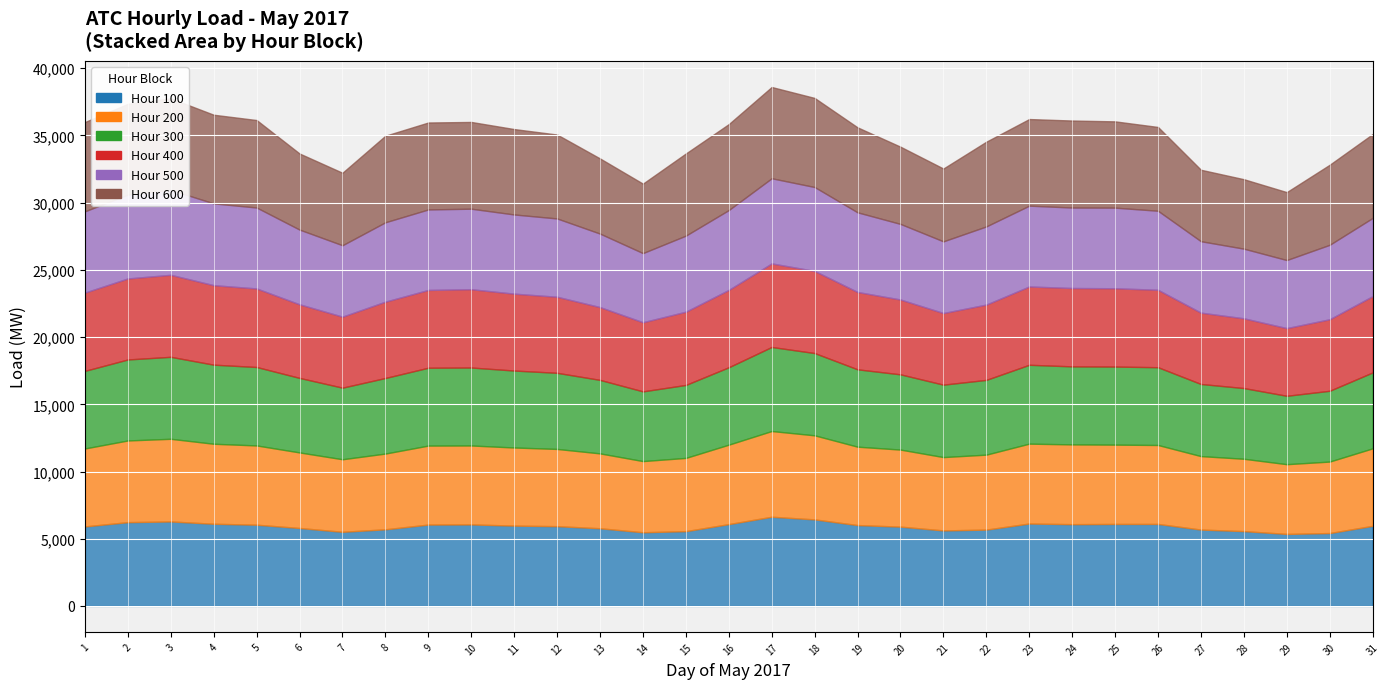

What is the difference between the 600 values at 22 and 10?

89.8